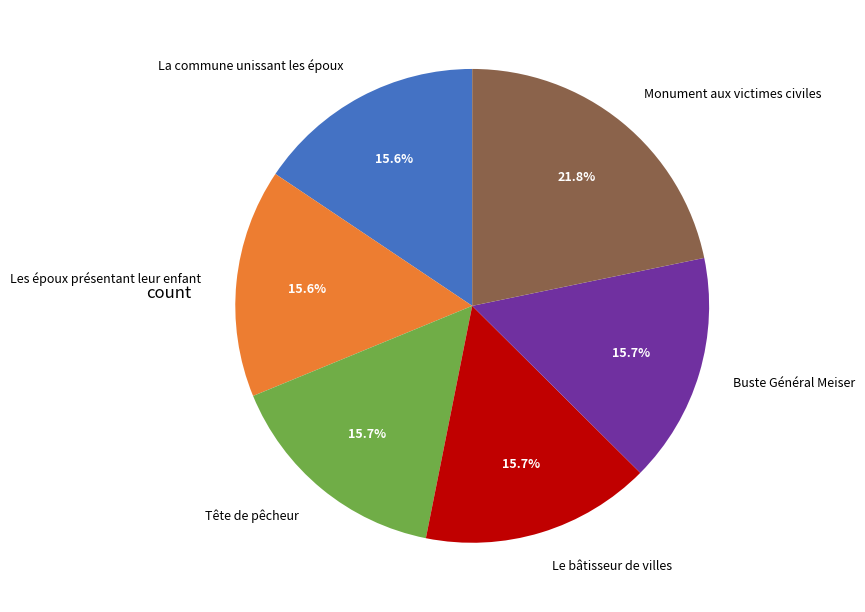

What percentage is the Monument aux victimes civiles slice, to the nearest percent?

22%